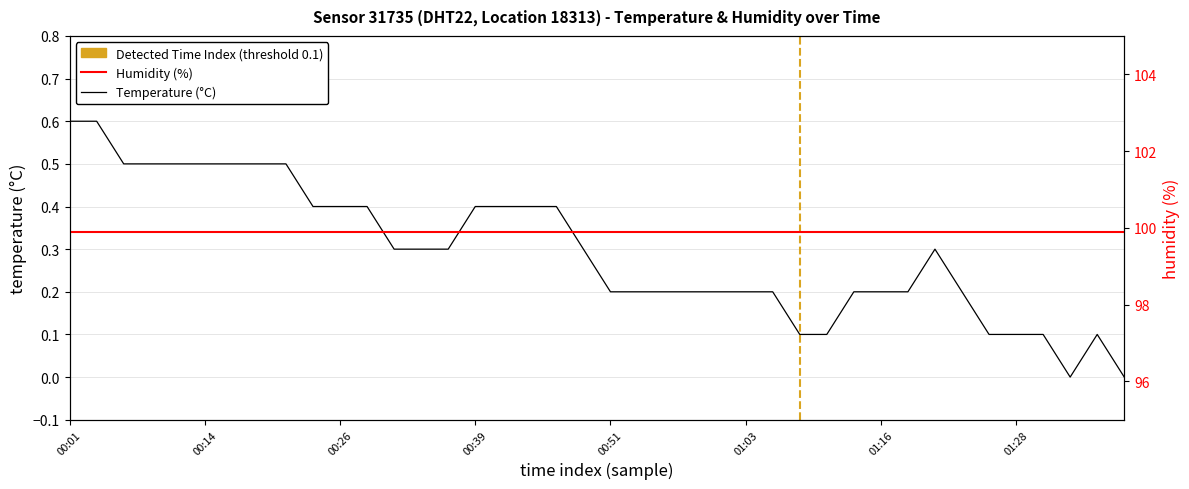

What is the total value across all series at 29?

100.1